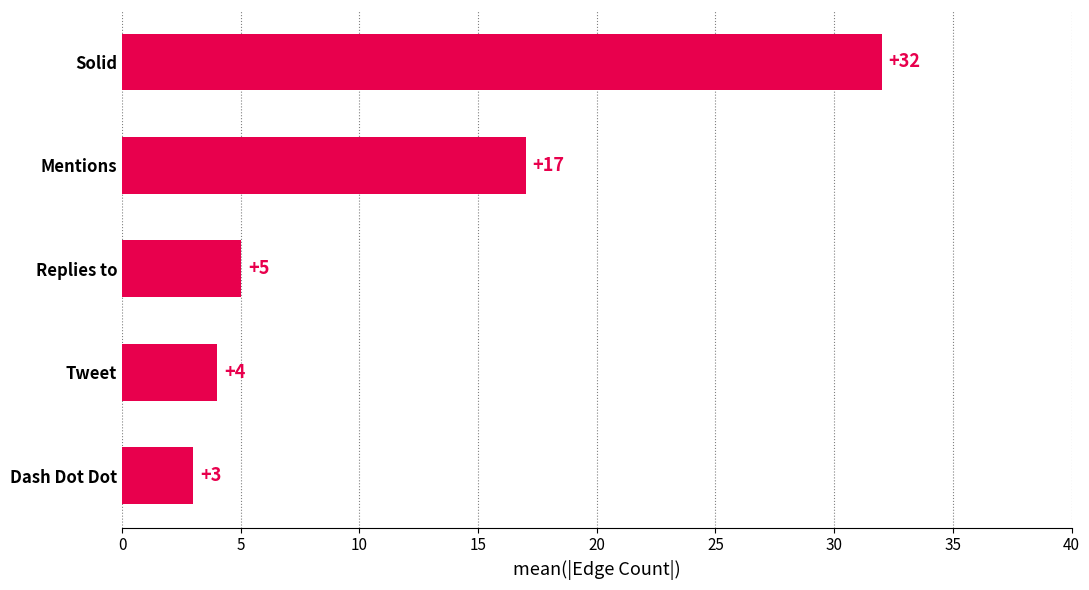

Does the chart contain any negative values?

No